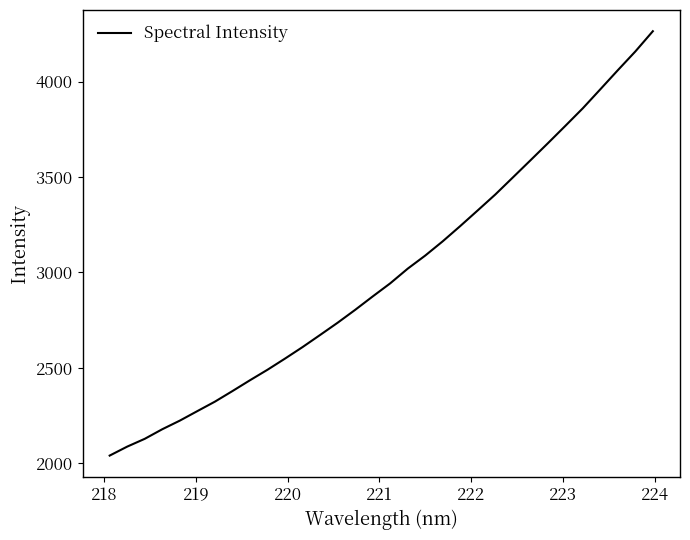

What is the maximum value shown in the chart?

4263.5